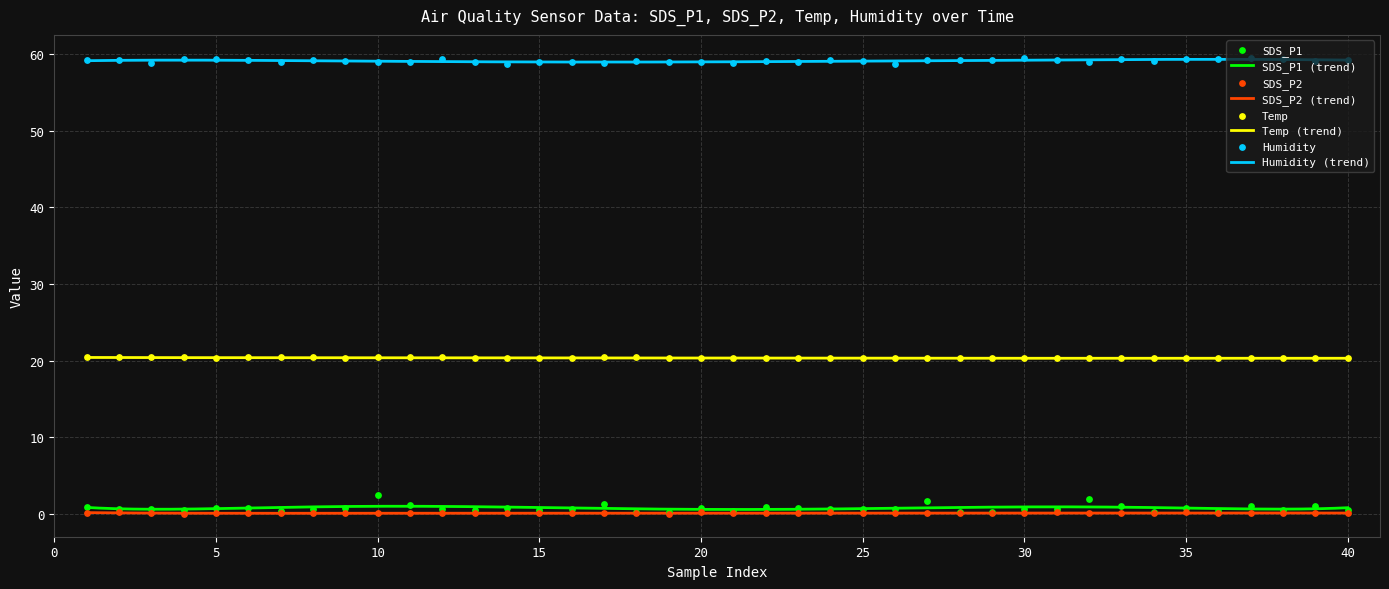

At how many categories does at least one series exceed 43?

40